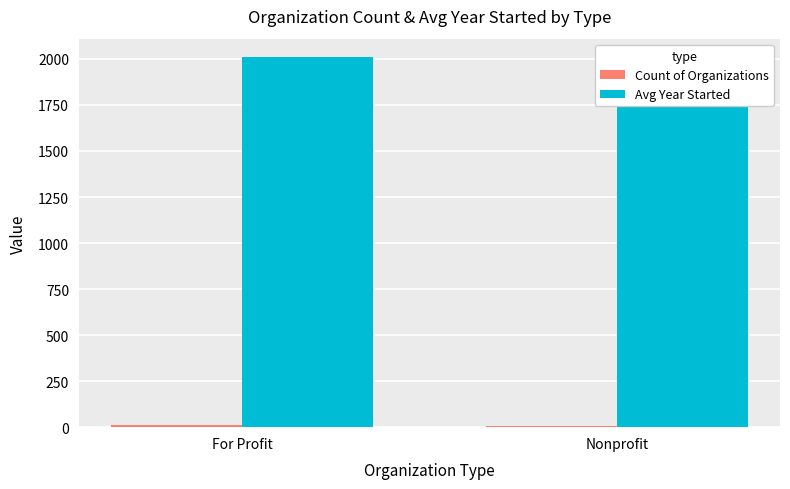

True or false: Avg Year Started has a value of 1993.9 at Nonprofit.

True